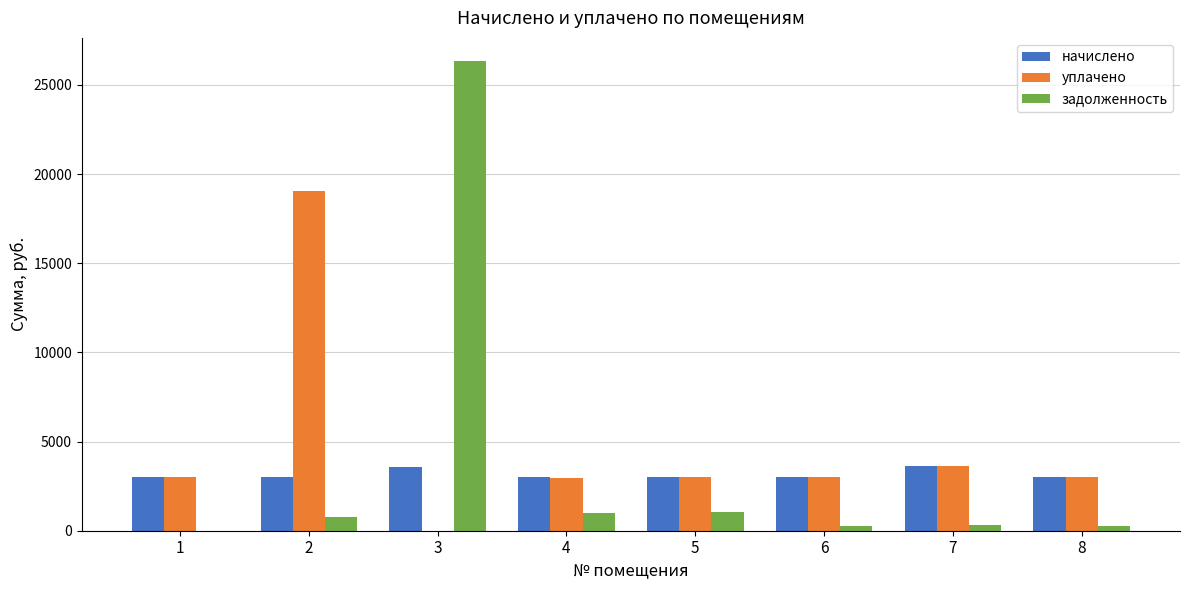

The value of задолженность at 4 is 996.4. True or false?

True